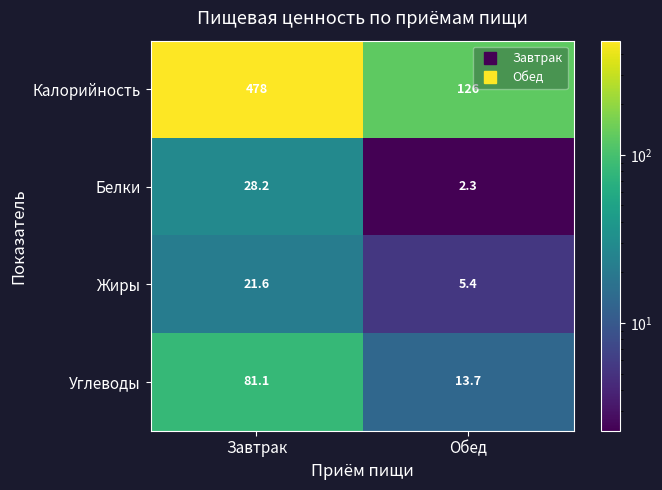

Where does the Белки series first go above 28?

Завтрак